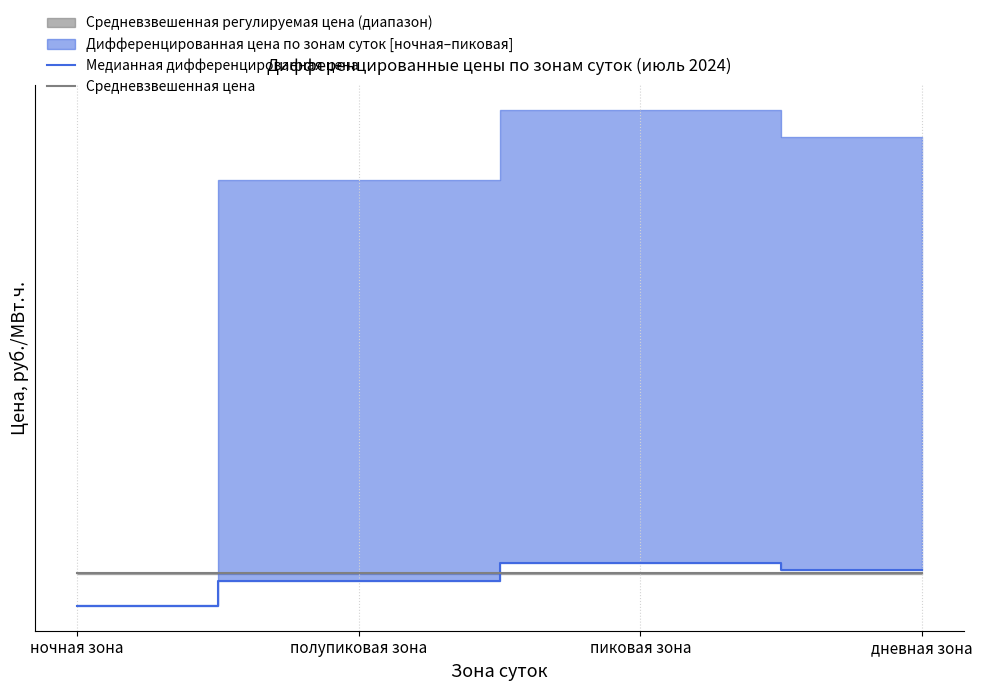

What is the sum of all Средневзвешенная цена values?

9267.4